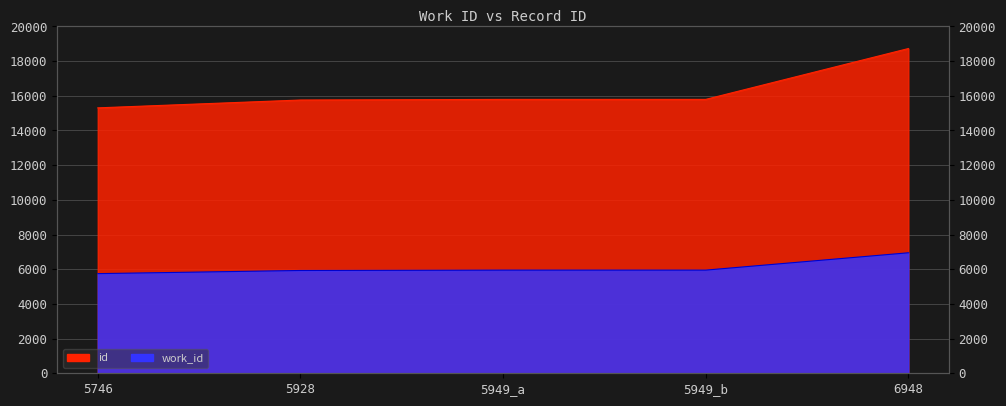

What position from the left is 5949_b?

4